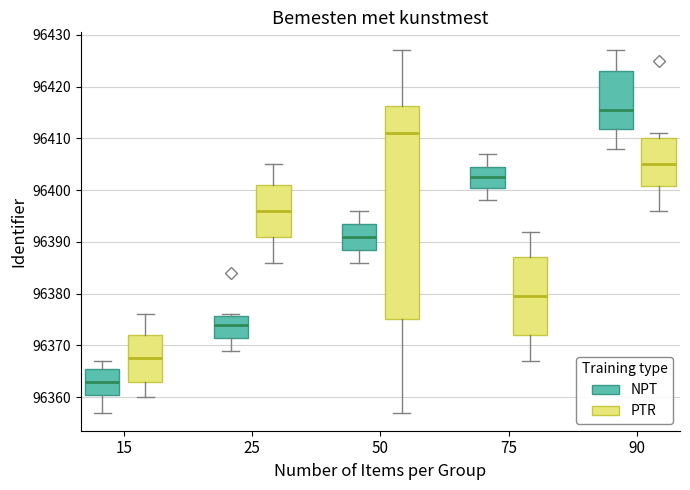

Which box has the lowest median line?

15 (NPT)